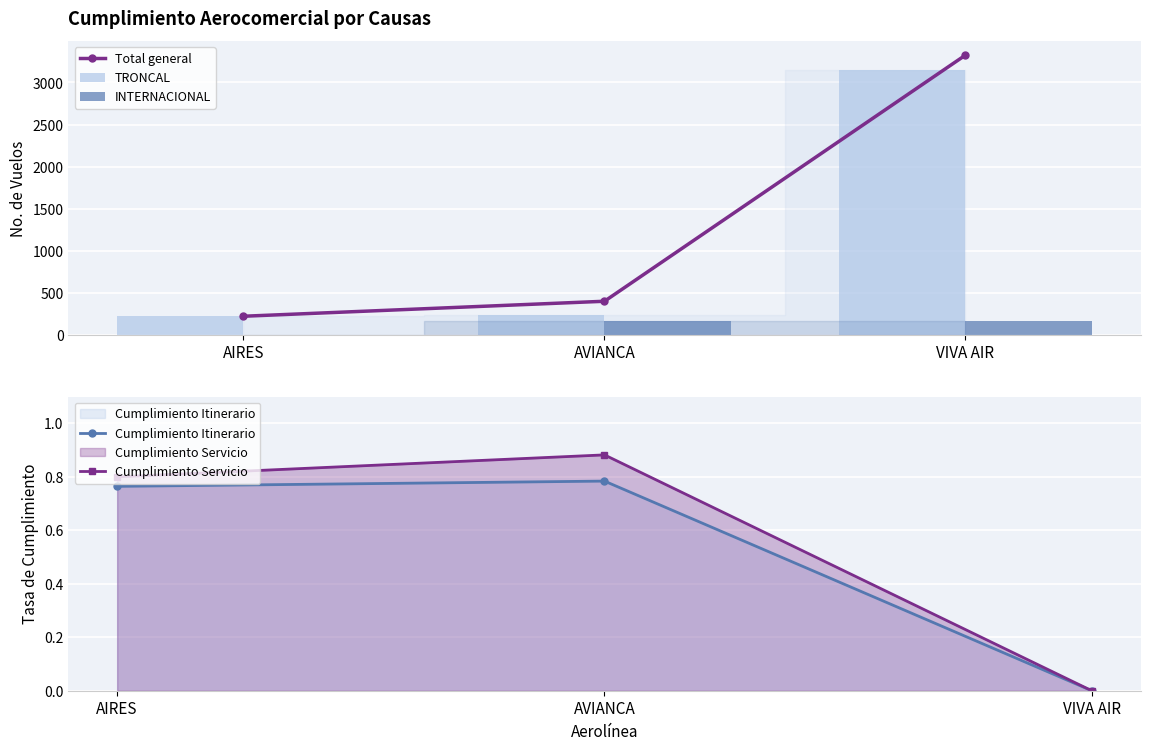

Which series has the widest spread of values?

Total general